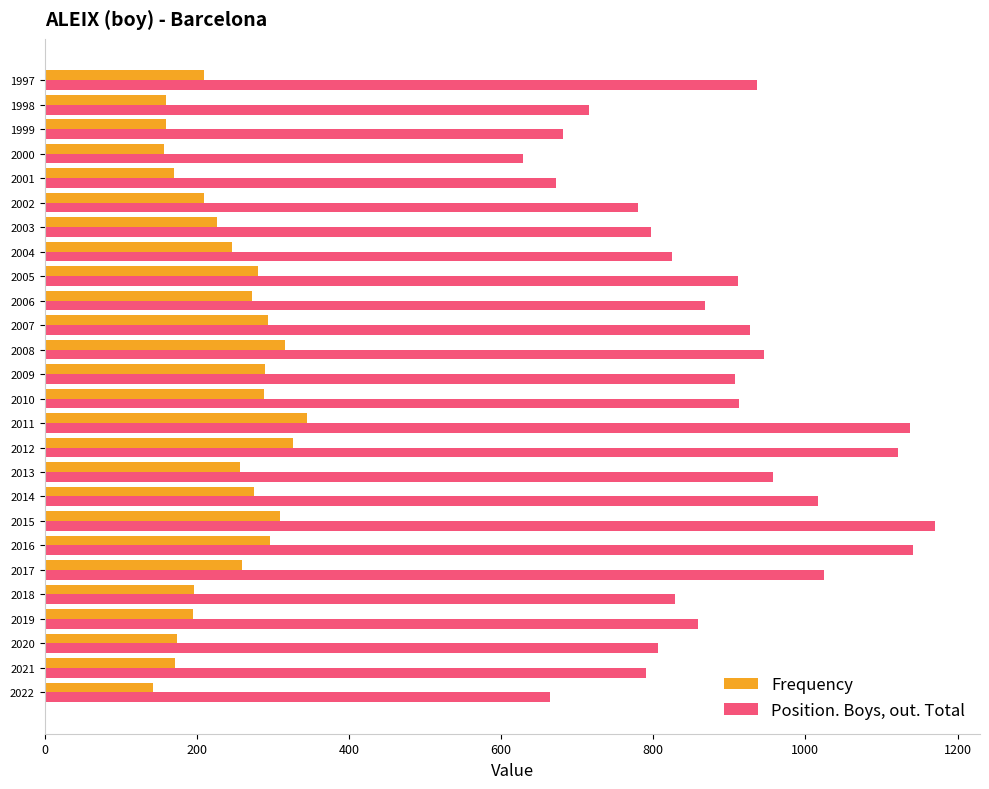

The value of Position. Boys, out. Total at 2004 is 825. True or false?

True